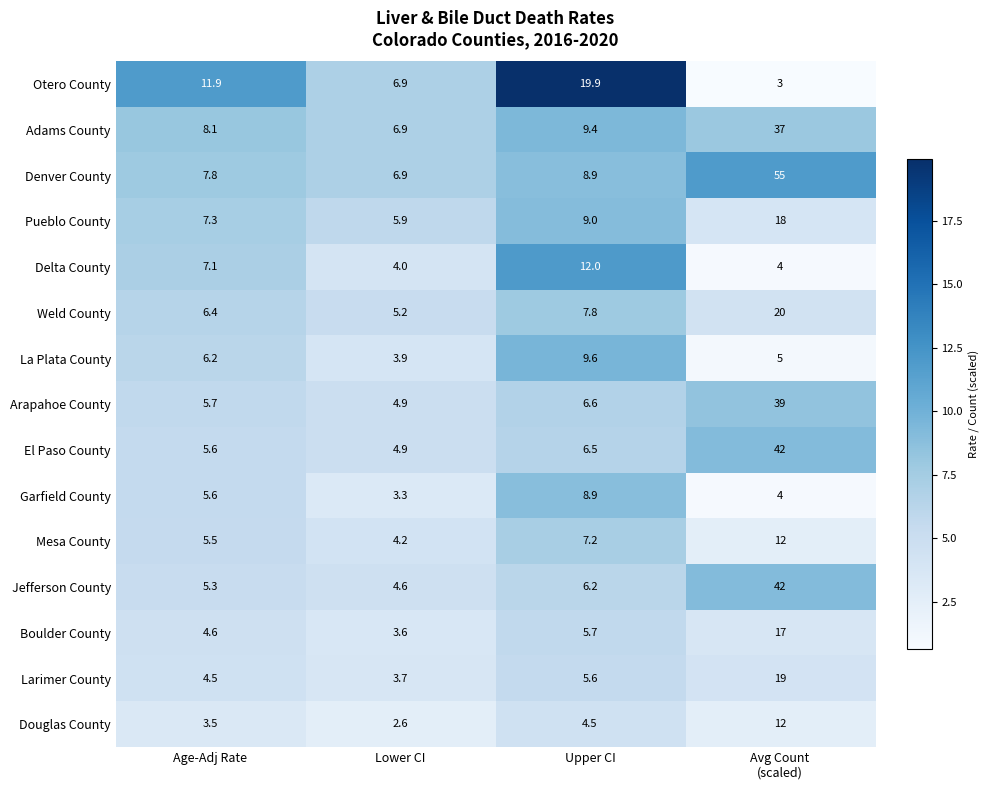

What is the difference between the highest and lowest values at Lower CI?

4.3